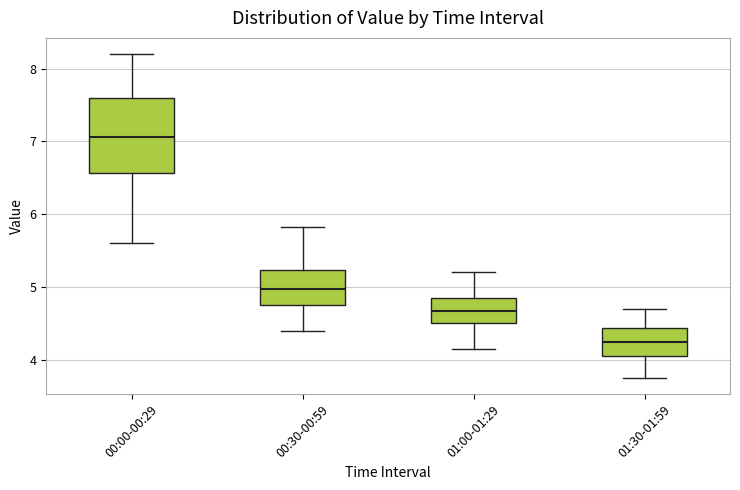

Where is the upper edge of the box for 00:30-00:59 on the y-axis? The values are not printed on the chart, so give them approximately, as read against the axis.

5.2